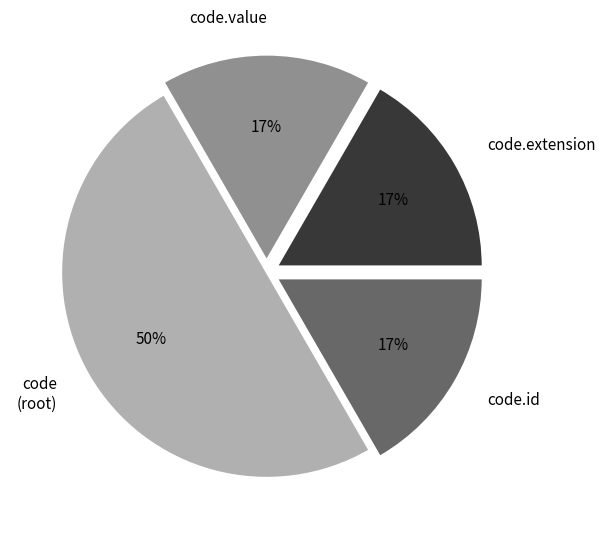

Is code.id the majority of the pie?

No